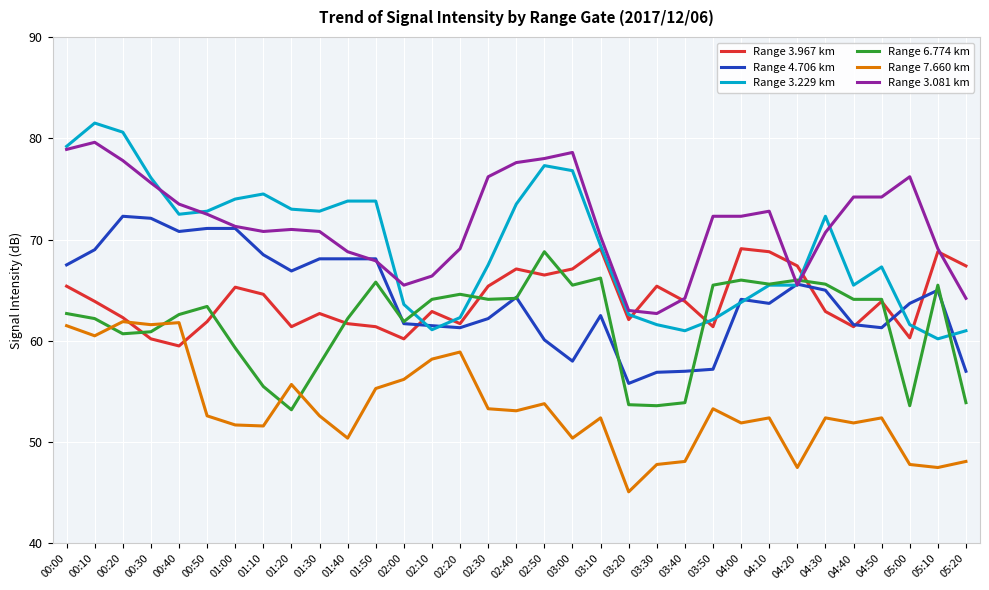

Between 03:50 and 04:50, which series saw the biggest shift?

Range 3.229 km